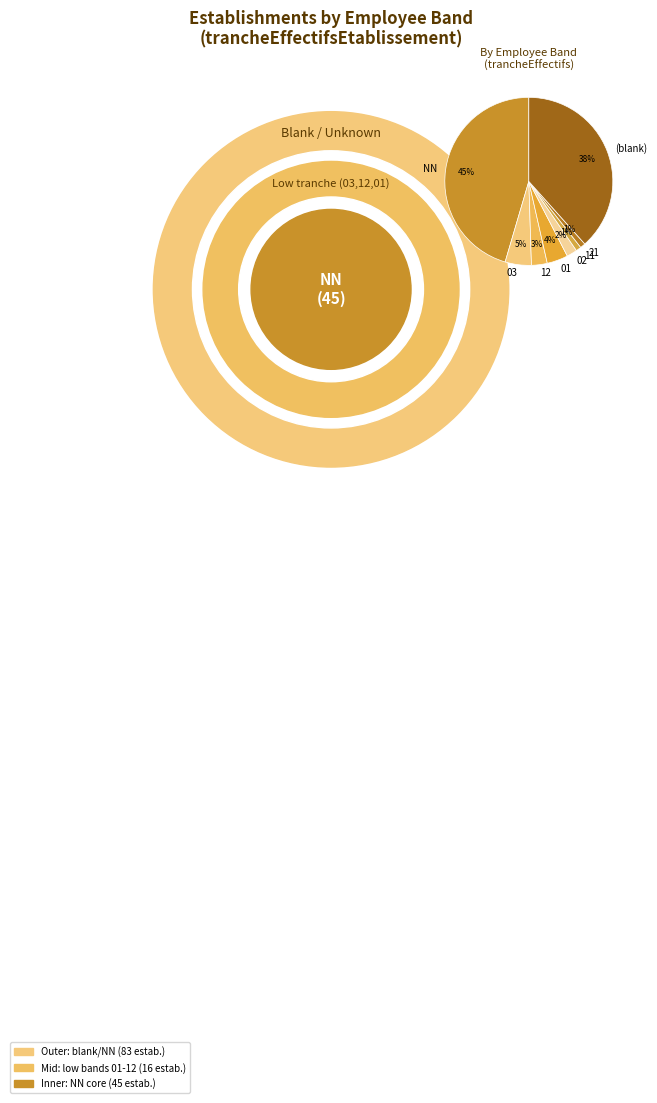

True or false: 12 accounts for 3% of the total.

True